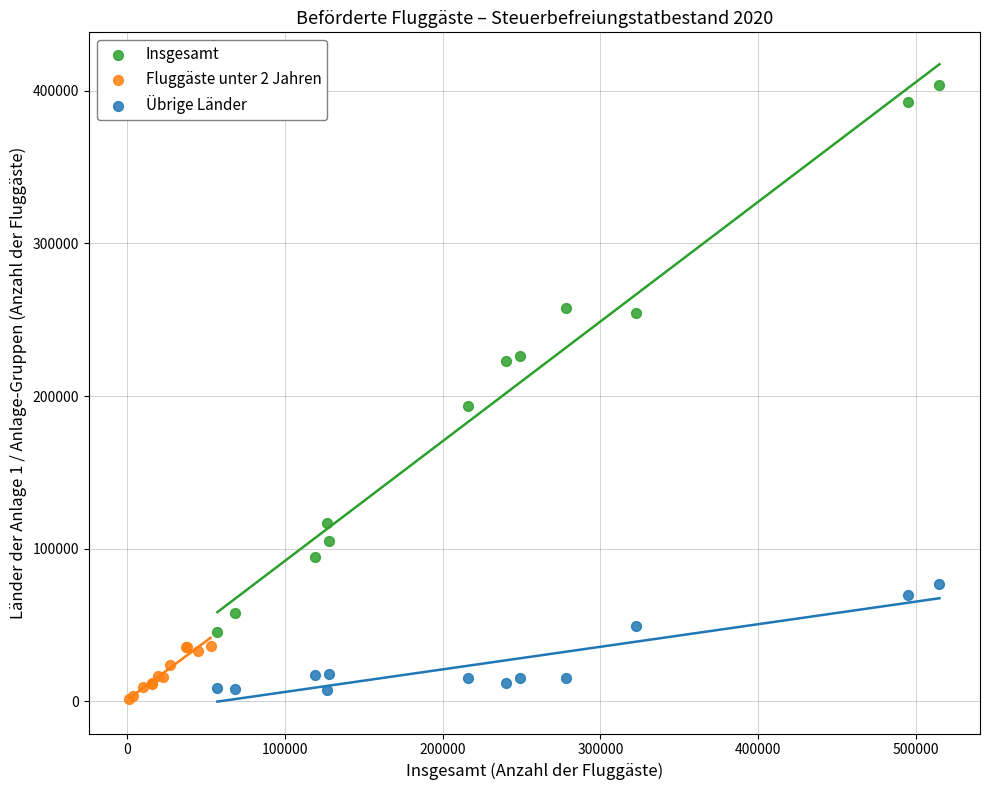

What are all the series names shown in the legend?

Insgesamt, Fluggäste unter 2 Jahren, Übrige Länder